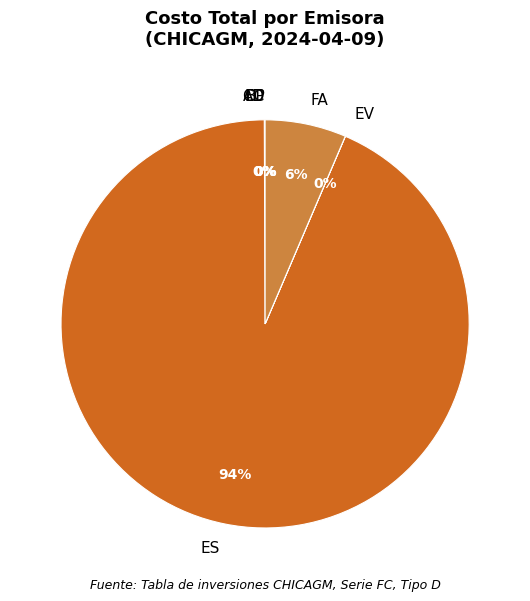

Which category accounts for the majority?

ES